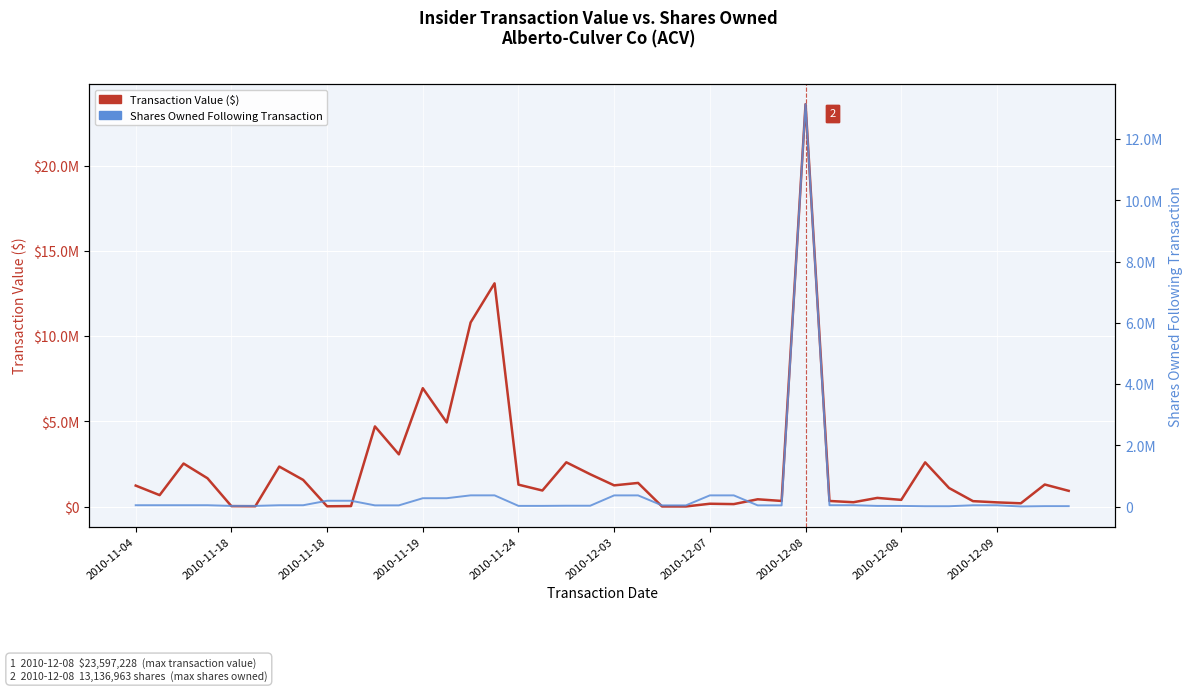

How many lines are shown in the chart?

2